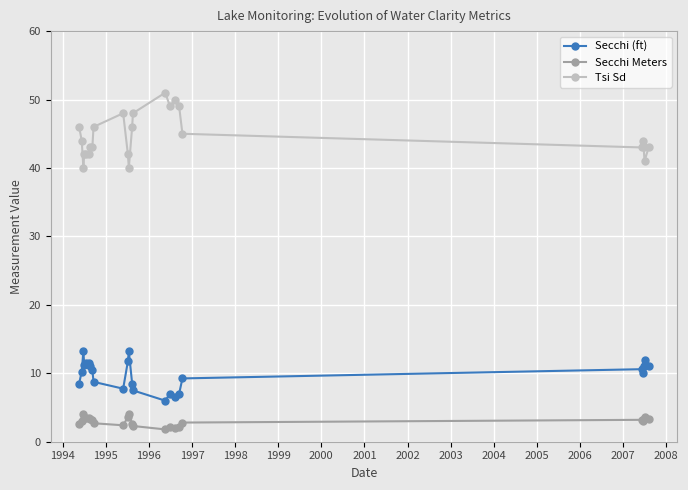

Count the number of data series in this chart.

3